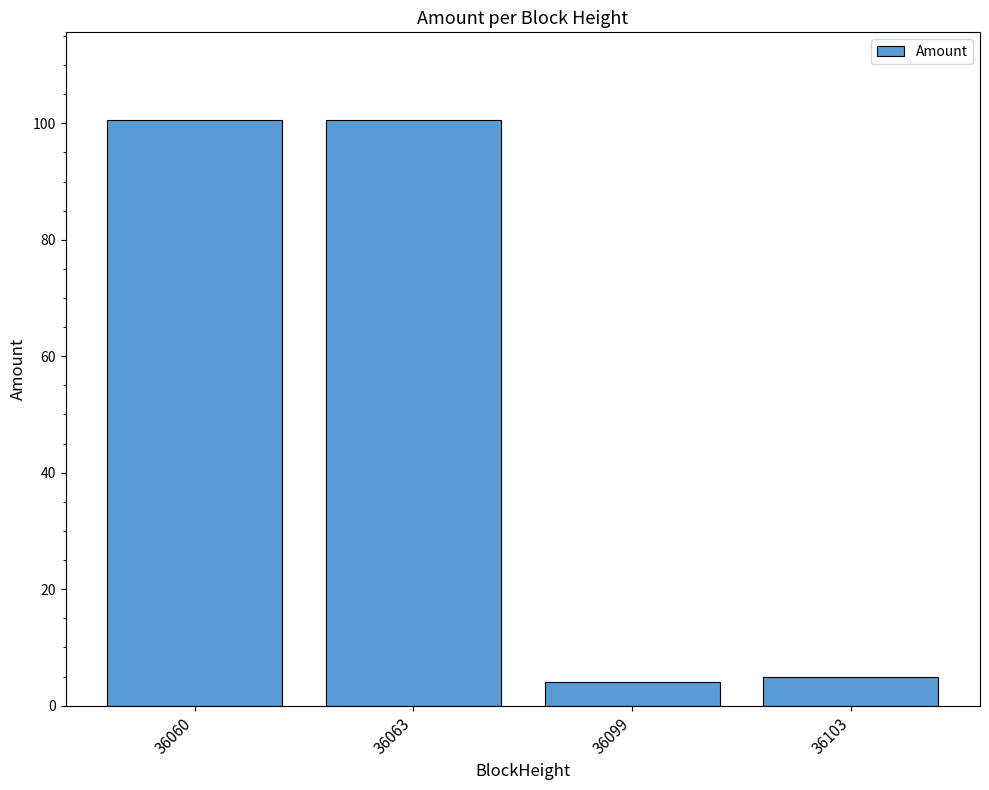

At which label is the value closest to 52?

36103